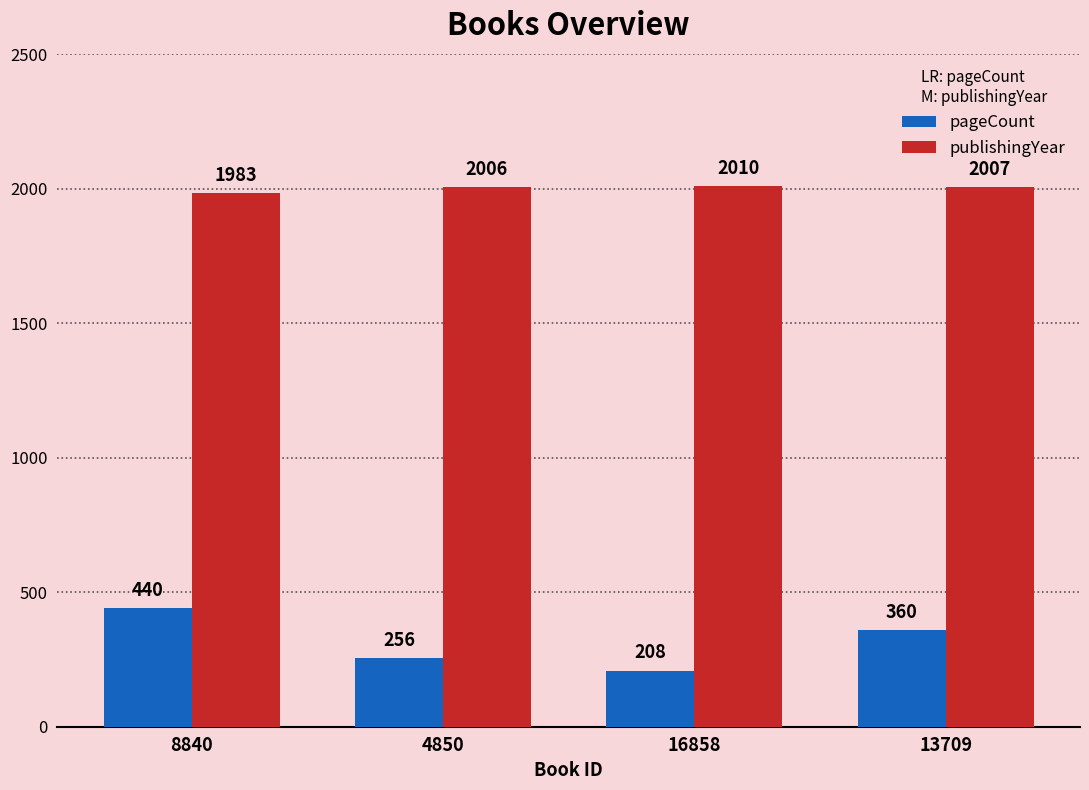

Which label corresponds to the largest value in the chart?

16858